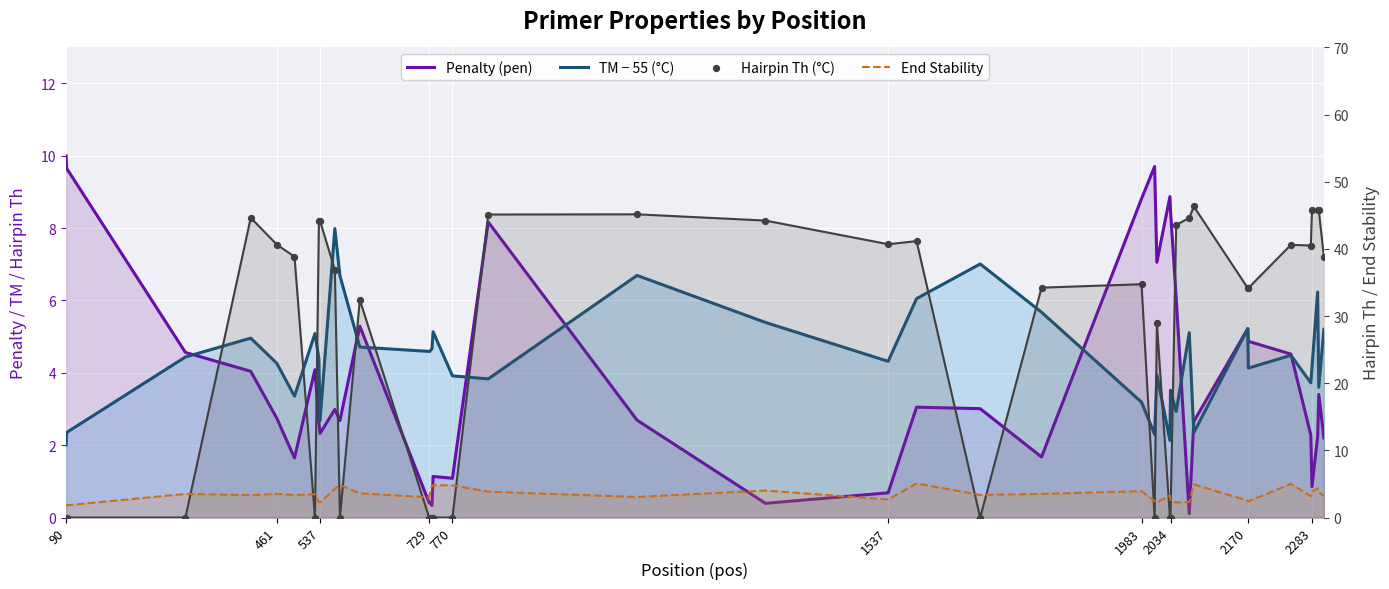

Which series reaches the minimum Y coordinate?

Hairpin Th (°C)